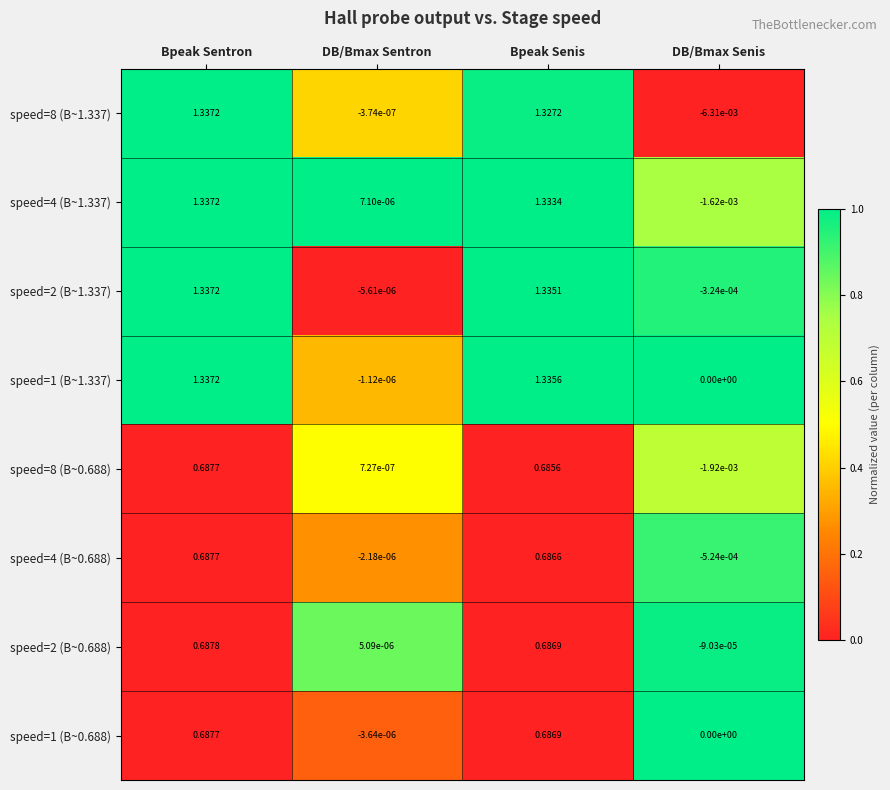

What is the total value across all series at Bpeak Senis?

8.1